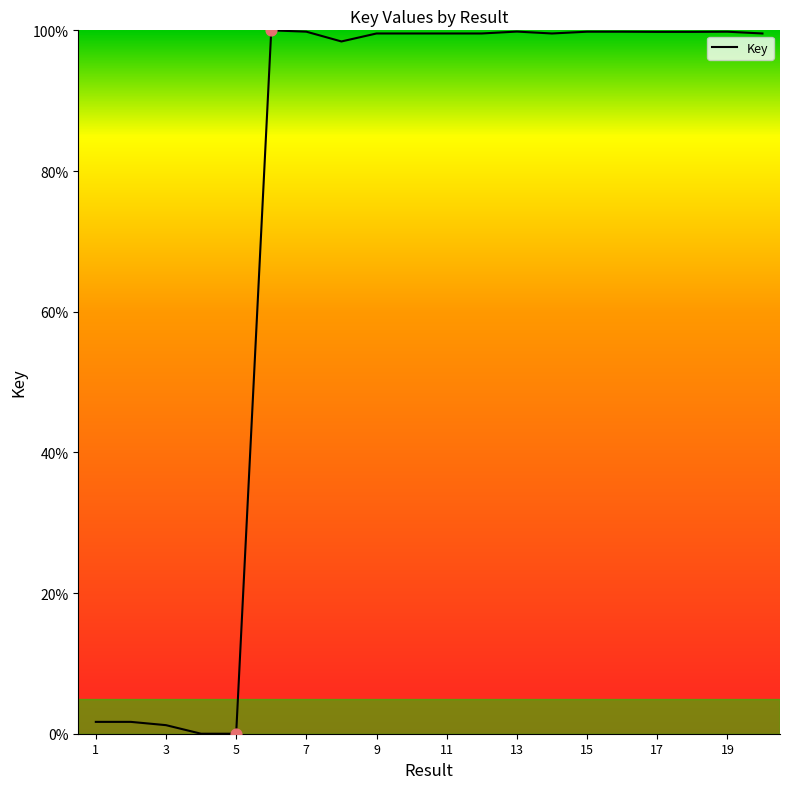

What is the maximum value shown in the chart?

100.0